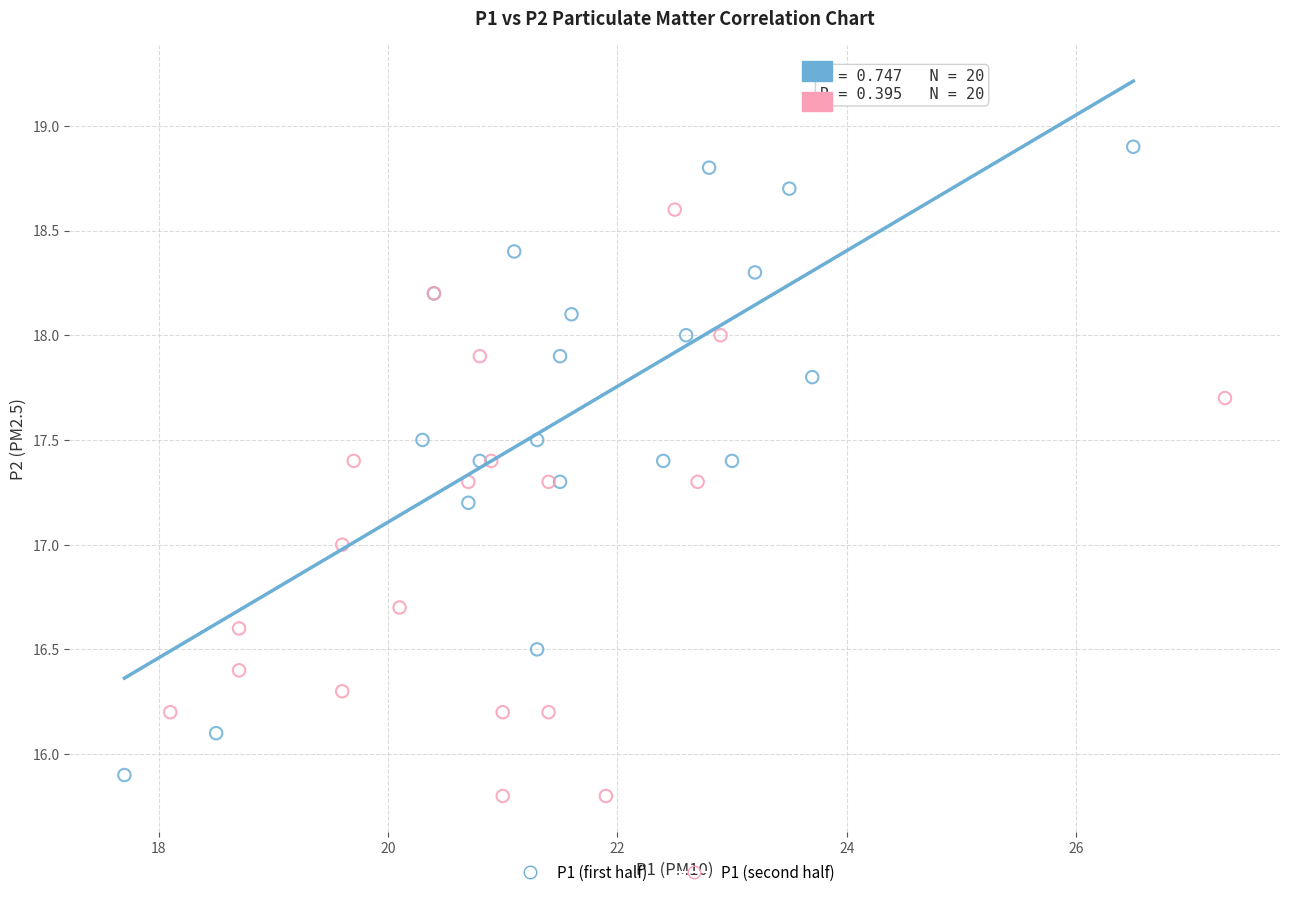

Which series contains the highest Y value?

P1 (first half)